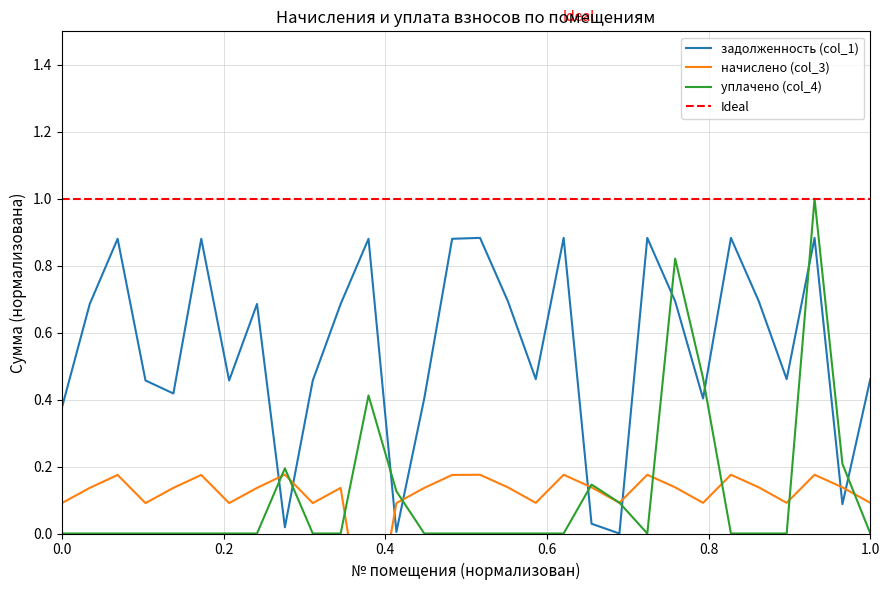

What value does the задолженность (col_1) series have at 6?

0.9